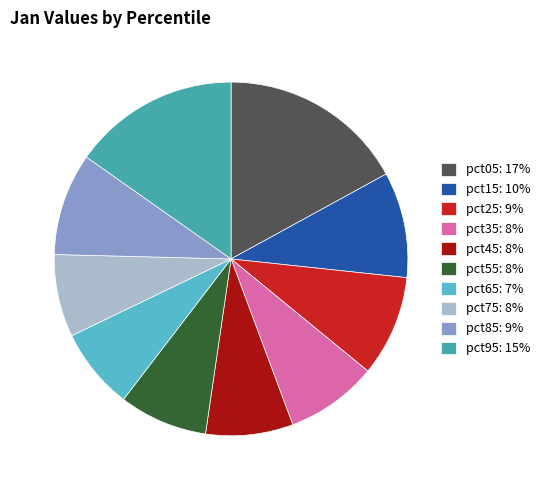

Does any single category account for the majority?

No